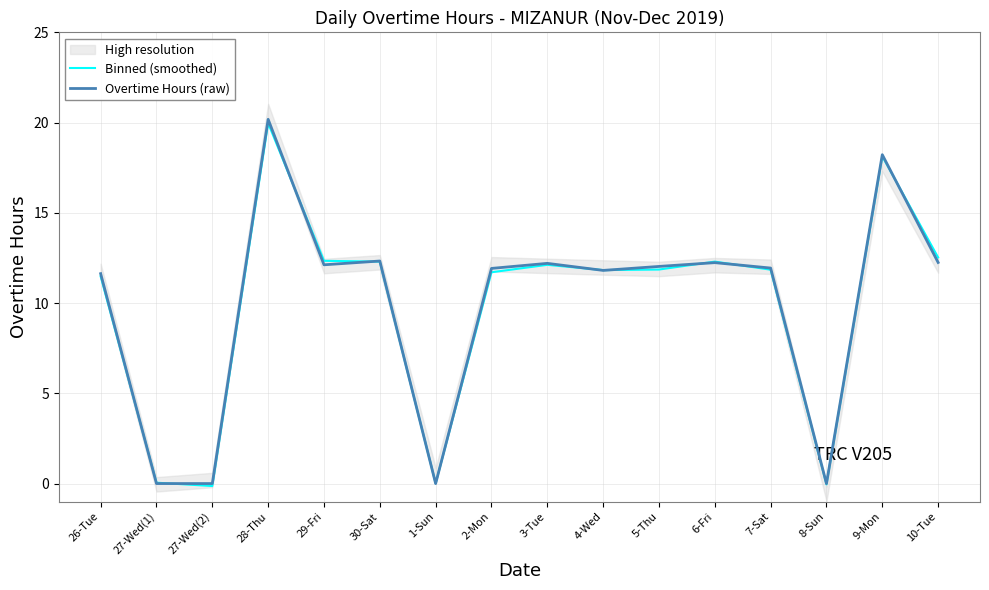

What is the difference between the Overtime Hours (raw) values at 10-Tue and 9-Mon?

6.0